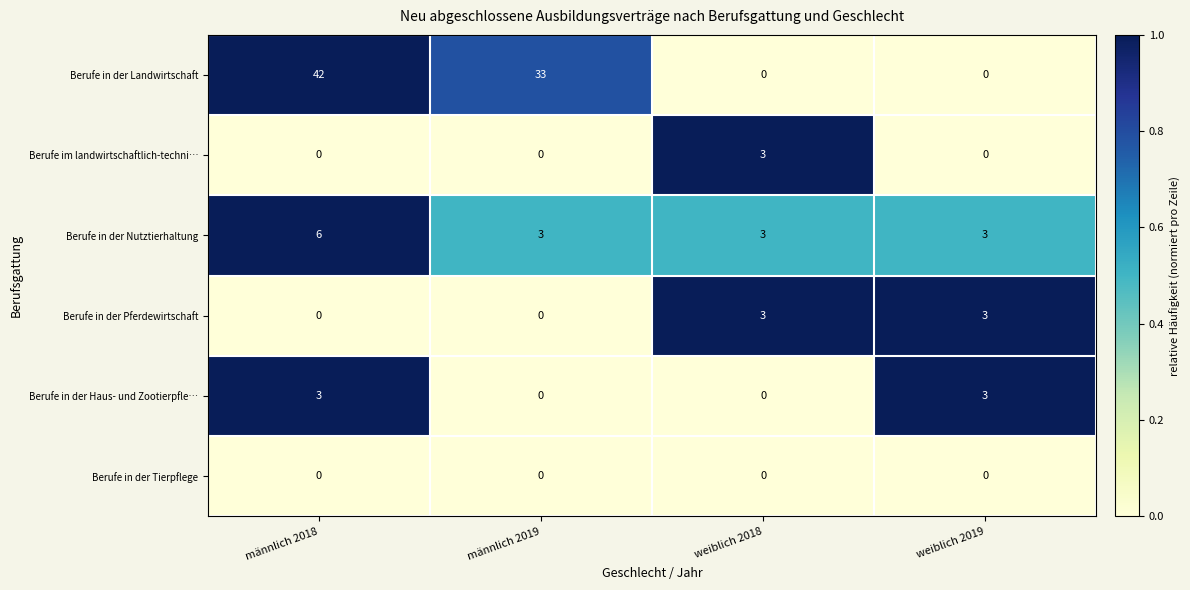

Is it true that Berufe in der Tierpflege equals 0 at männlich 2019?

True